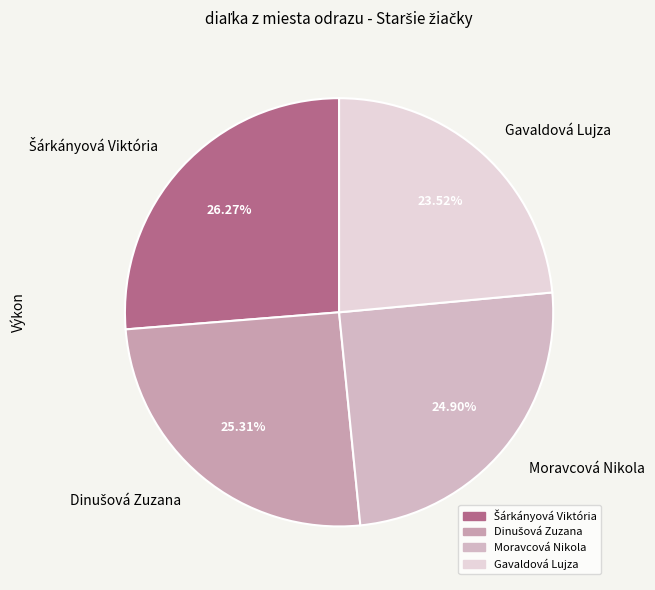

What is the smallest slice in the pie chart?

Gavaldová Lujza